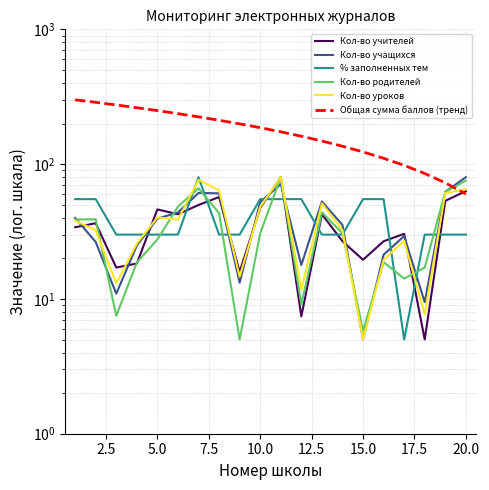

What is the difference between the maximum and minimum values in the Кол-во родителей series?

75.0